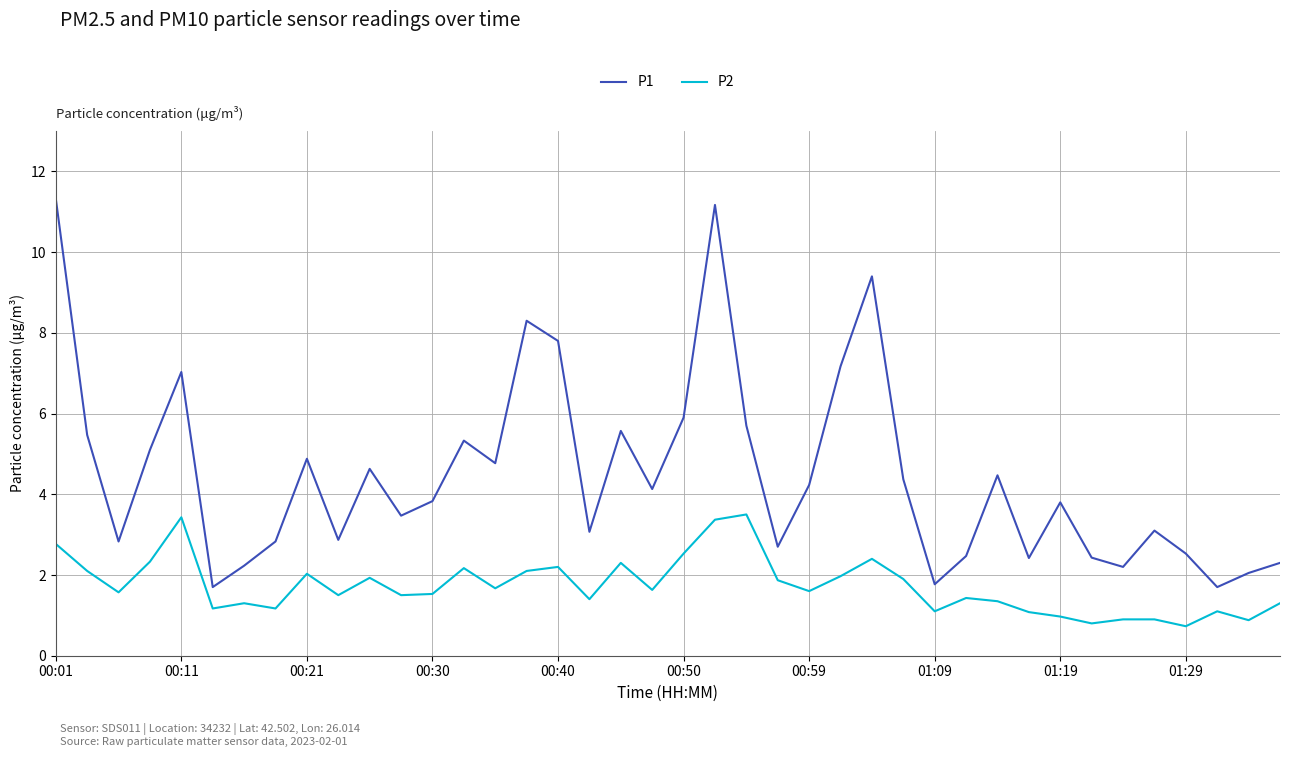

What are all the series names shown in the legend?

P1, P2